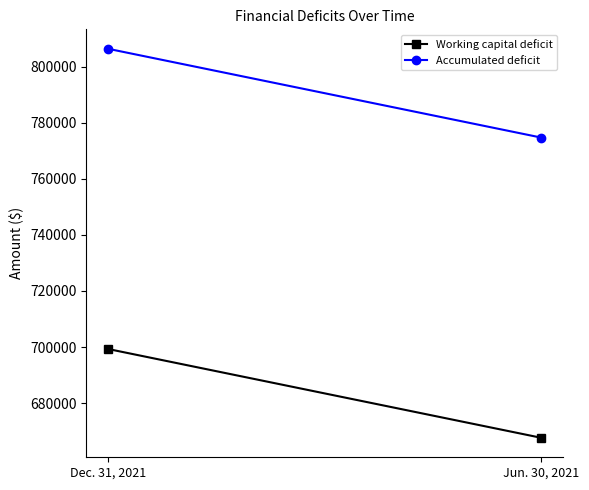

How many series are shown in this chart?

2